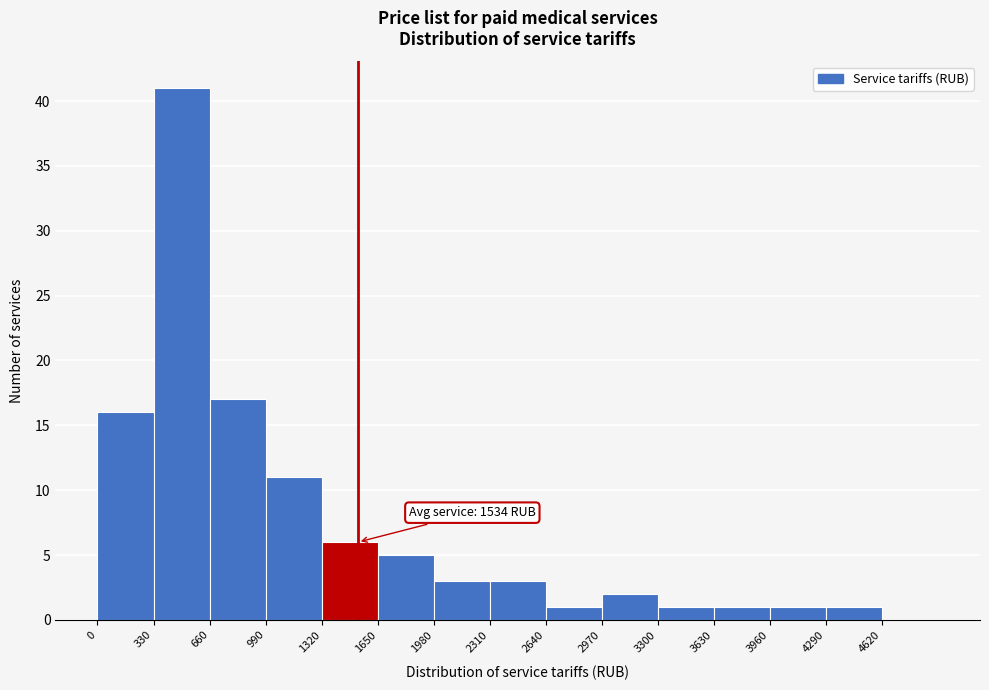

Which range on the x-axis has the tallest bar?

330 to 660